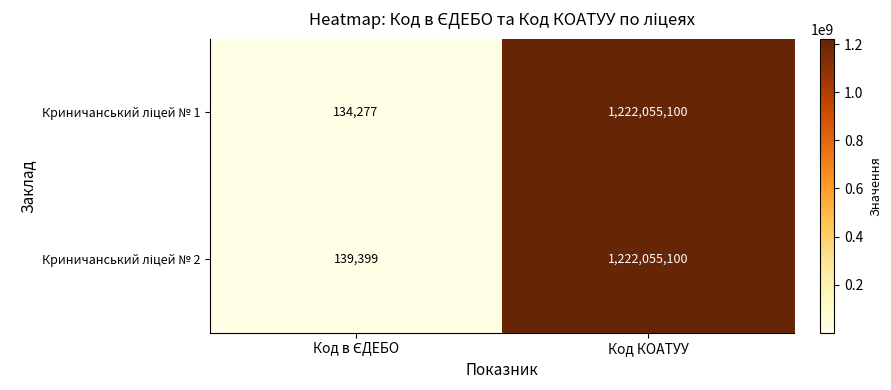

What is the minimum value shown in the chart?

134277